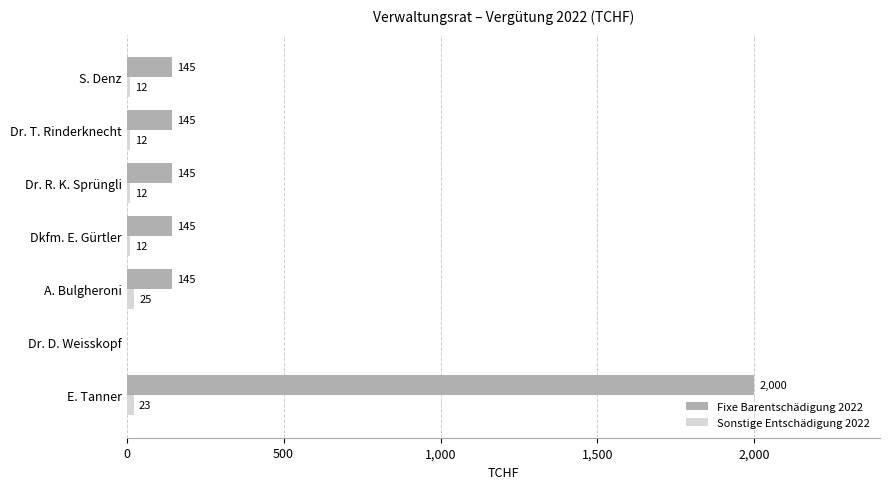

What is the average value of the Fixe Barentschädigung 2022 series?

389